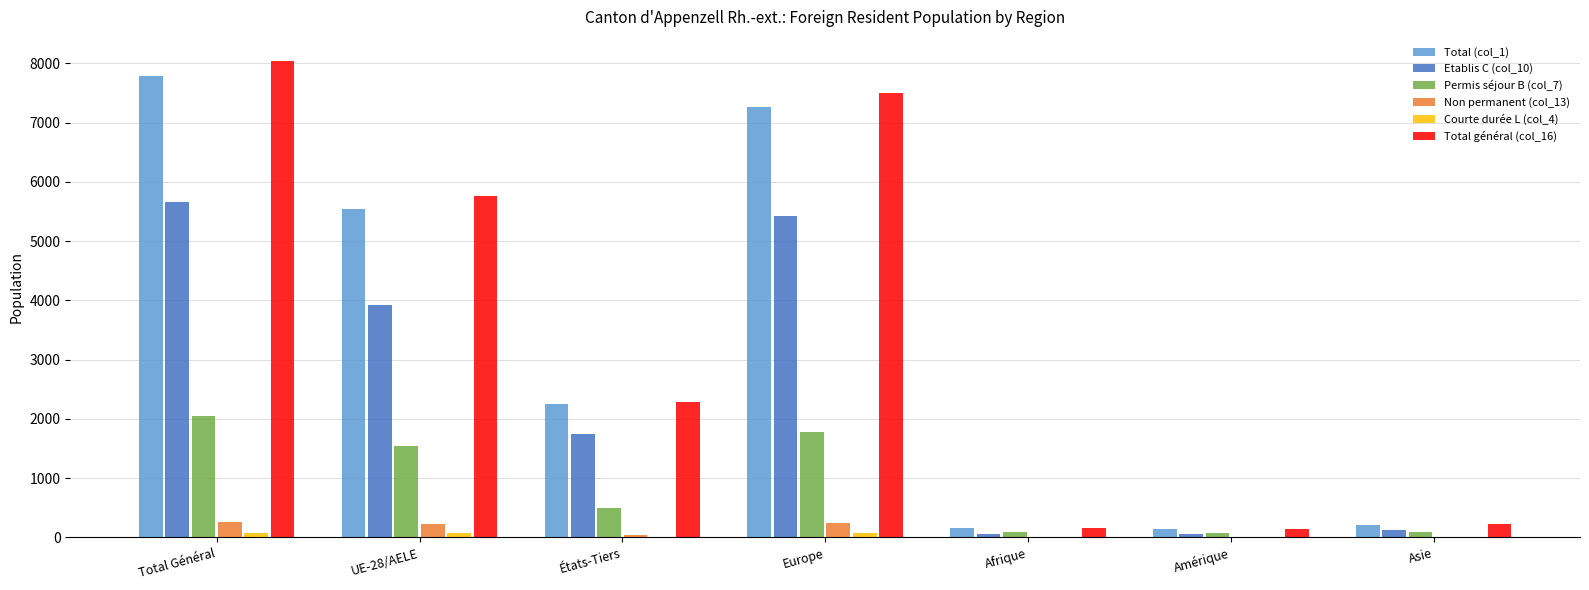

True or false: Total général (col_16) has a value of 2282 at États-Tiers.

True